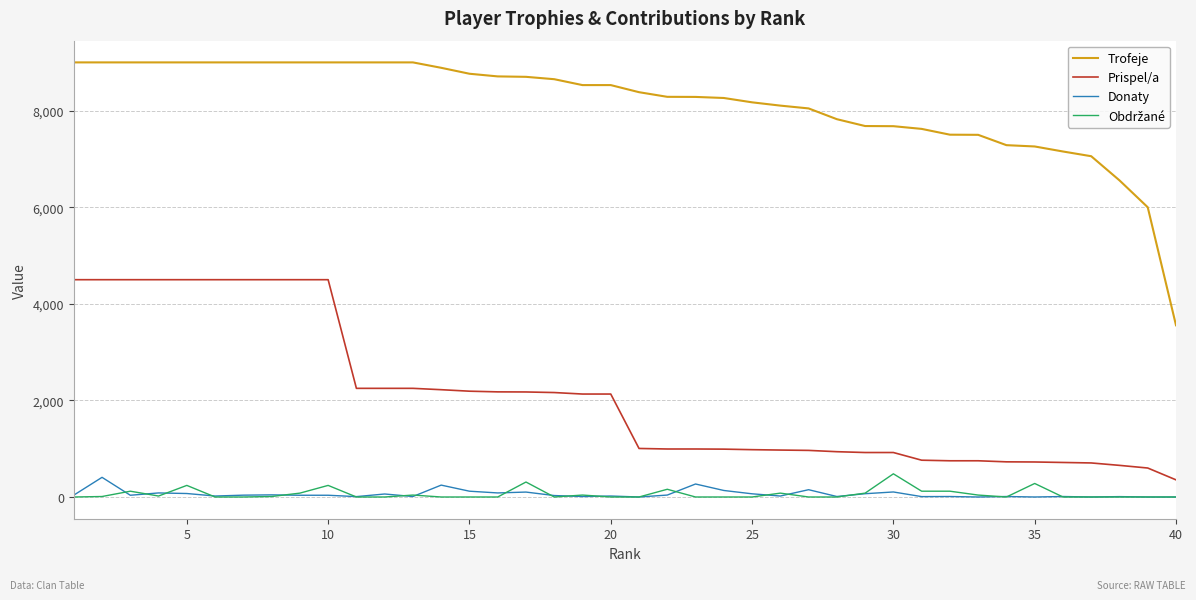

Which series has the widest spread of values?

Trofeje